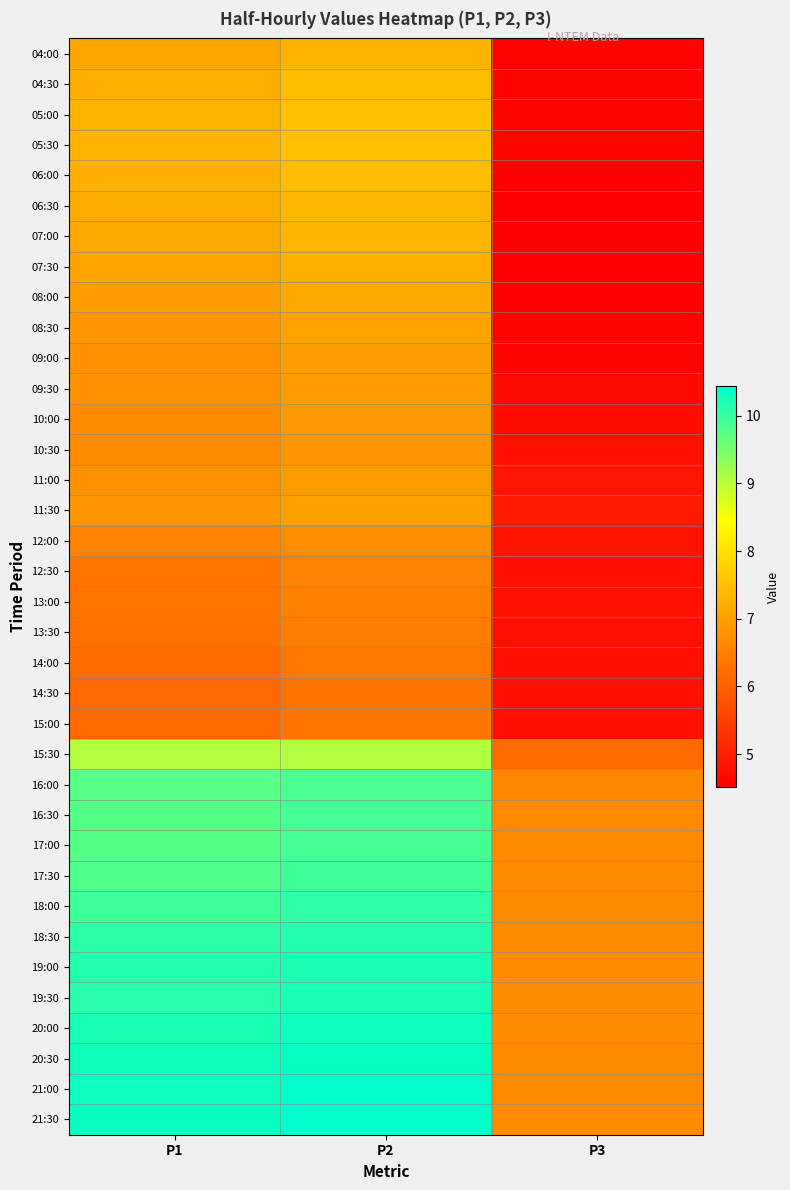

What is the smallest value displayed?

4.5